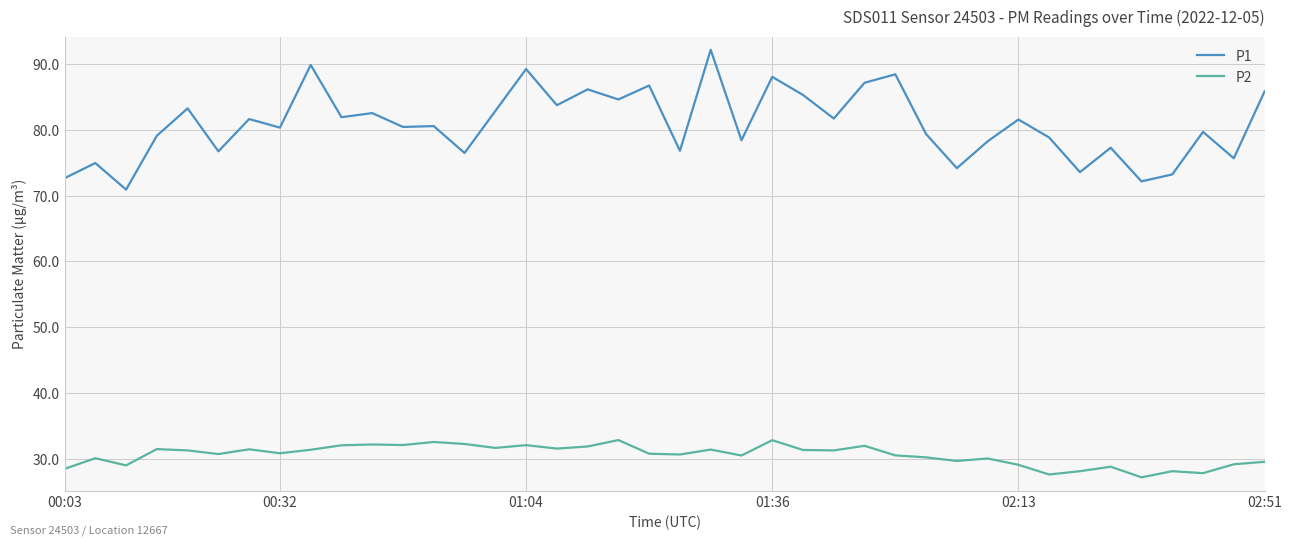

What is the difference between the second highest and second lowest values in the P2 series?

5.2